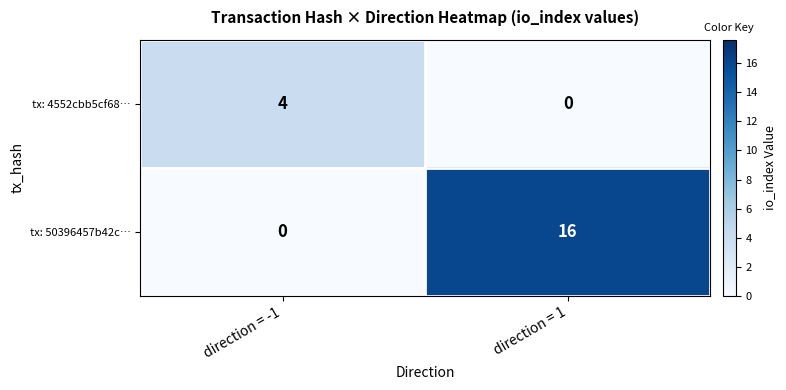

At how many categories does at least one series exceed 2?

2